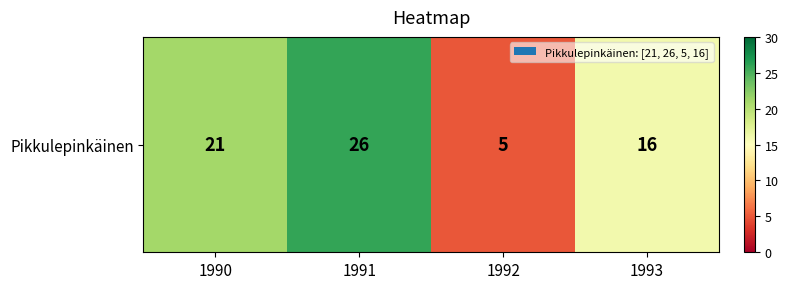

What is the change in value from 1991 to 1992?

-21